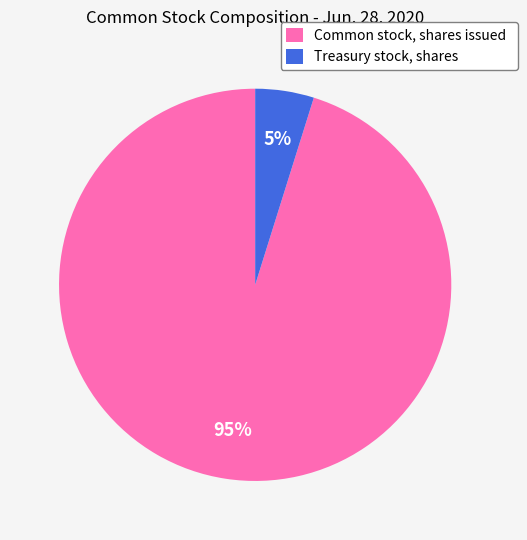

To the nearest percent, what is the difference between the Common stock, shares issued and Treasury stock, shares slice percentages?

90%